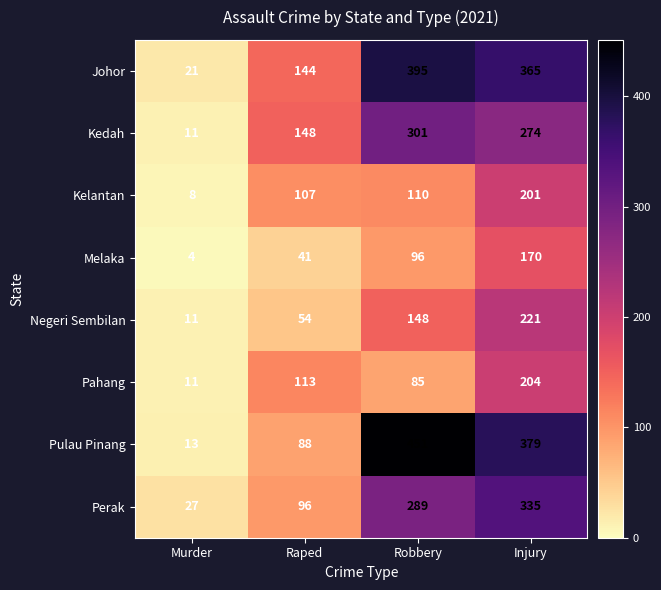

What is the total value across all series at Robbery?

1875